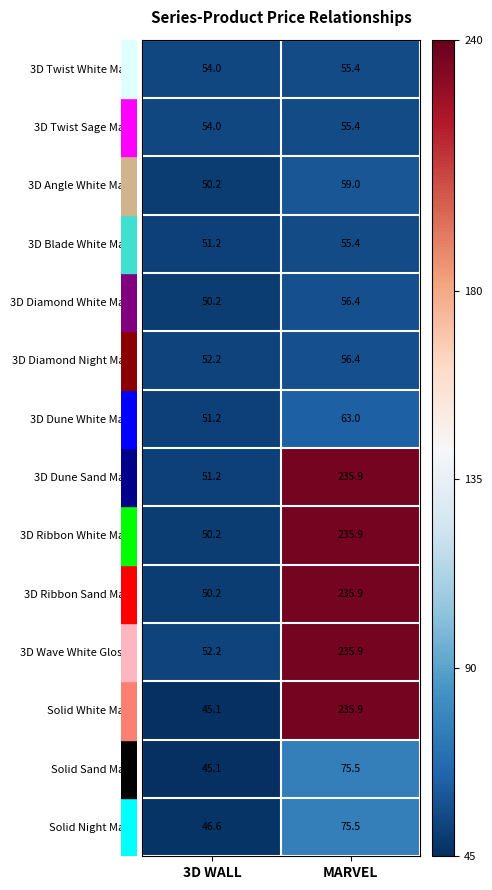

What is the spread (max minus min) of values at MARVEL?

180.5